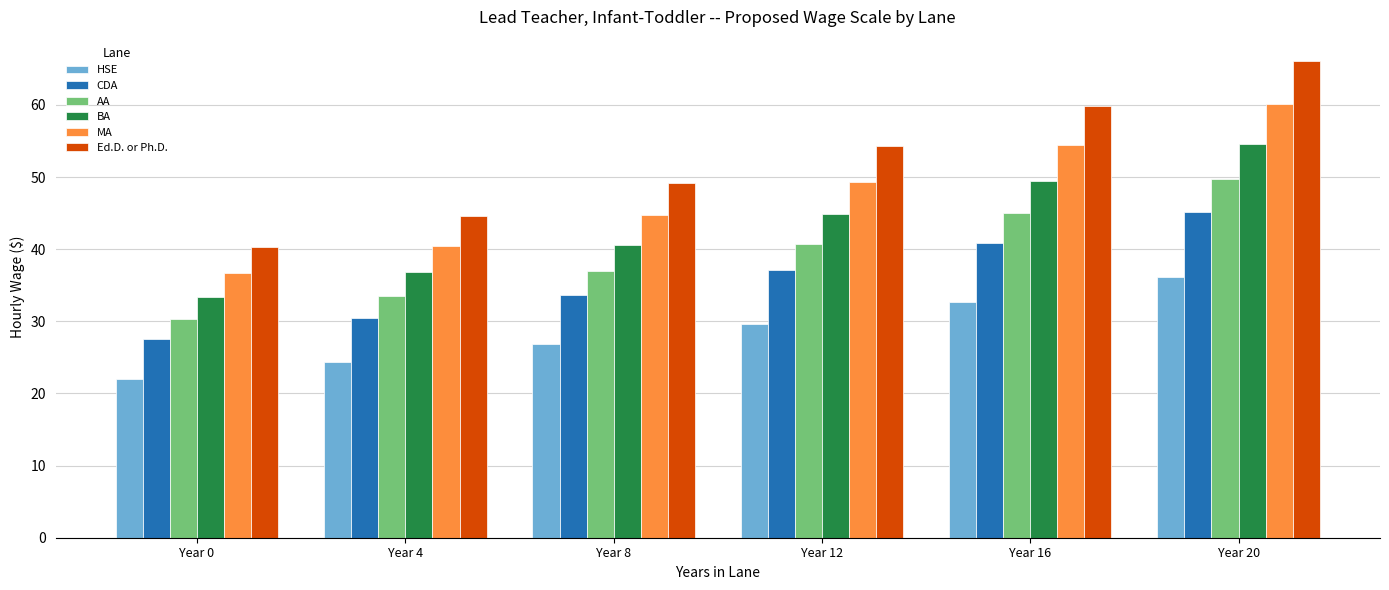

Are the bars grouped side by side (vs. stacked)?

Yes